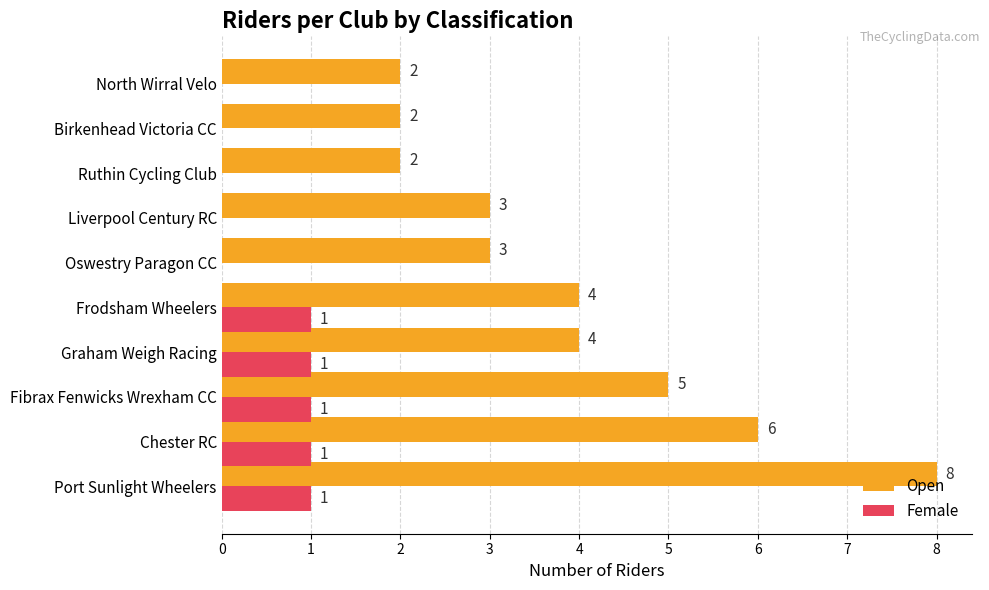

Count the Female values in the range 0 to 1.

10